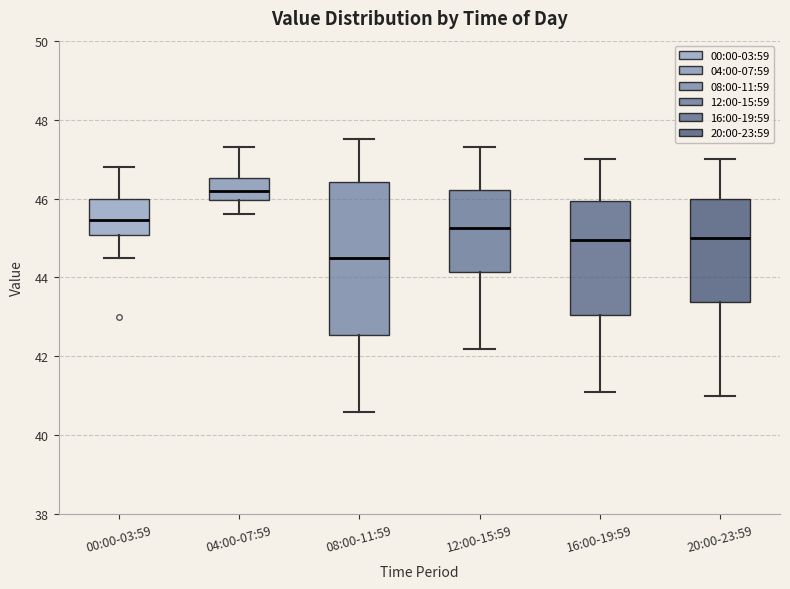

Reading left to right, transcribe this box plot: for each box, give where its median line is, the range the box spans, and where its two whiskers end, as read against the y-axis. The values are not printed on the chart, so give them approximately, as read against the axis.

00:00-03:59: median 45.4, box 45.0 to 46.0, whiskers 44.6 to 46.8
04:00-07:59: median 46.2, box 46.0 to 46.6, whiskers 45.6 to 47.4
08:00-11:59: median 44.6, box 42.6 to 46.4, whiskers 40.6 to 47.6
12:00-15:59: median 45.2, box 44.2 to 46.2, whiskers 42.2 to 47.4
16:00-19:59: median 45.0, box 43.0 to 46.0, whiskers 41.2 to 47.0
20:00-23:59: median 45.0, box 43.4 to 46.0, whiskers 41.0 to 47.0